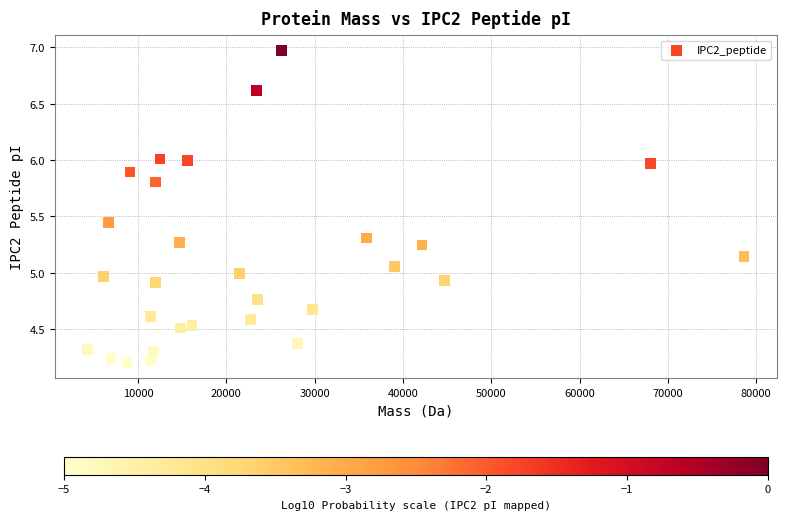

What is the range of Y values (max minus min)?

2.8